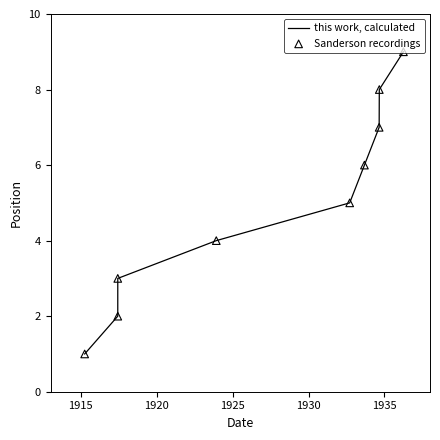

At how many categories does at least one series exceed 7?

2